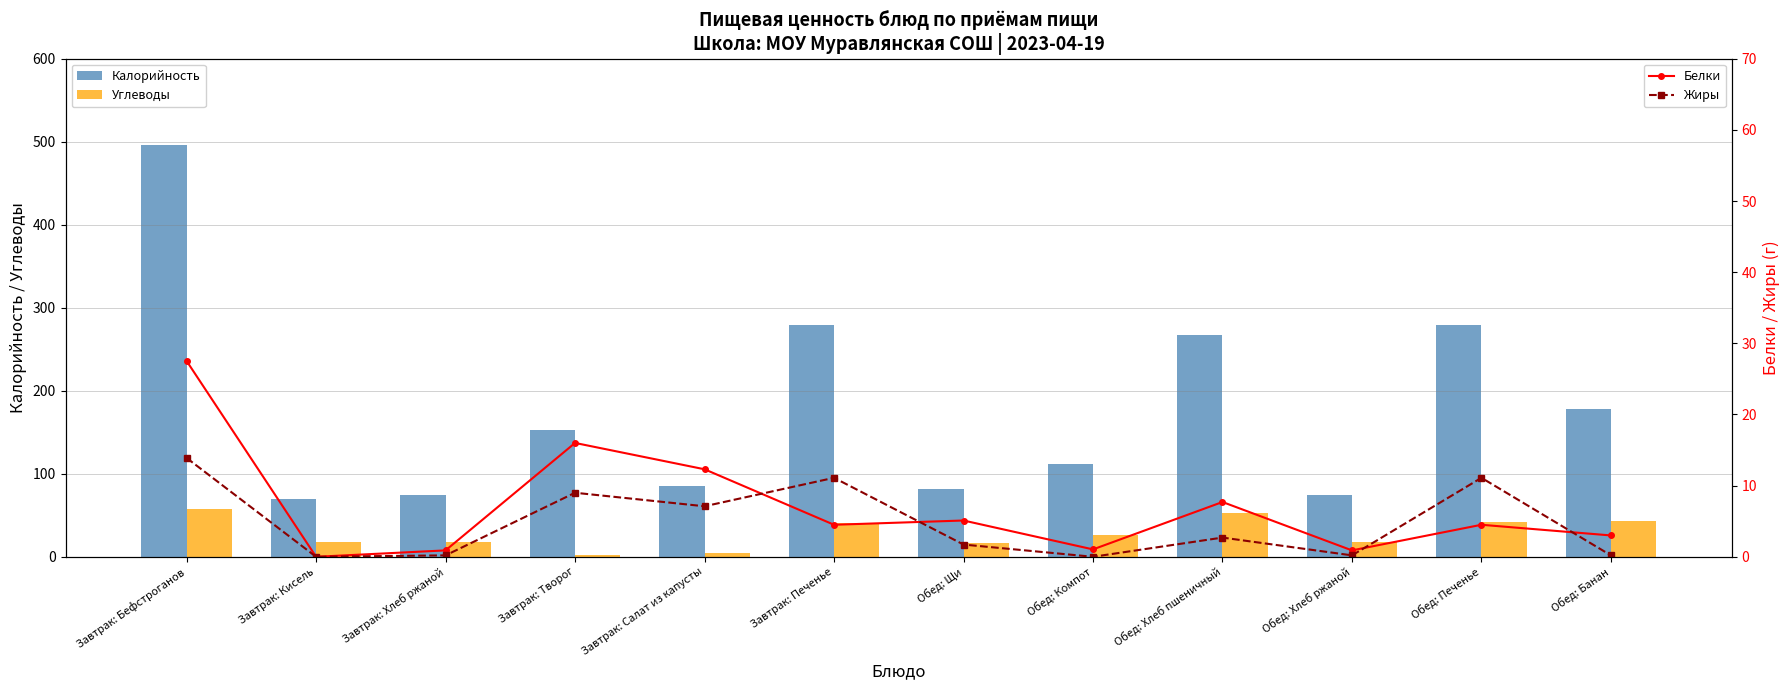

How many values in Жиры are above zero?

10